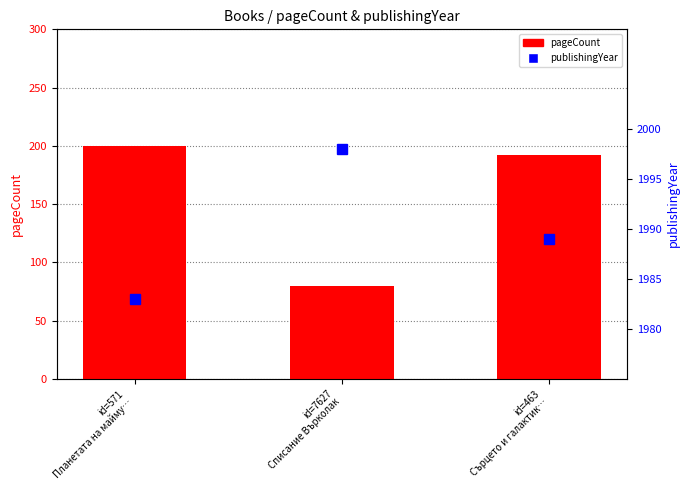

At which label does pageCount first exceed 192?

id=571
Планетата на майму…